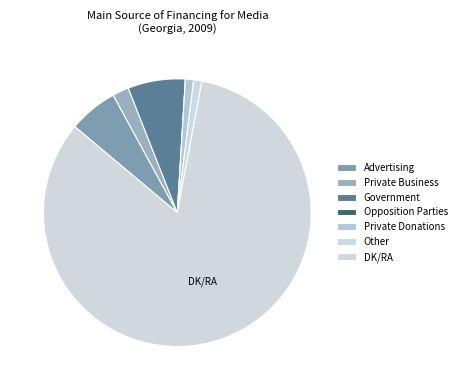

To the nearest percent, what is the difference between the Private Donations and DK/RA slice percentages?

82%